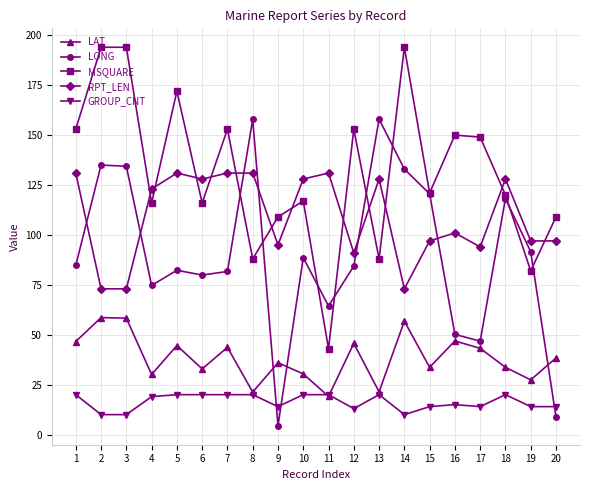

True or false: MSQUARE has a value of 102.0 at 17.

False